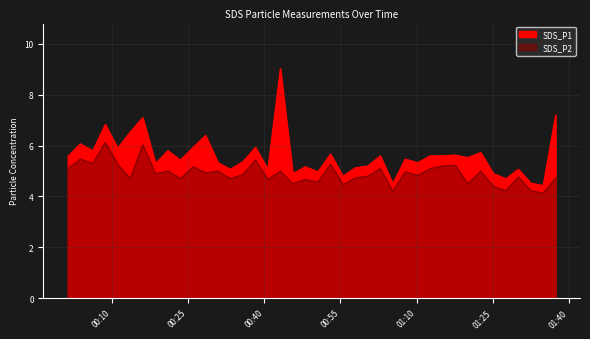

True or false: SDS_P2 and SDS_P1 intersect in this chart.

False